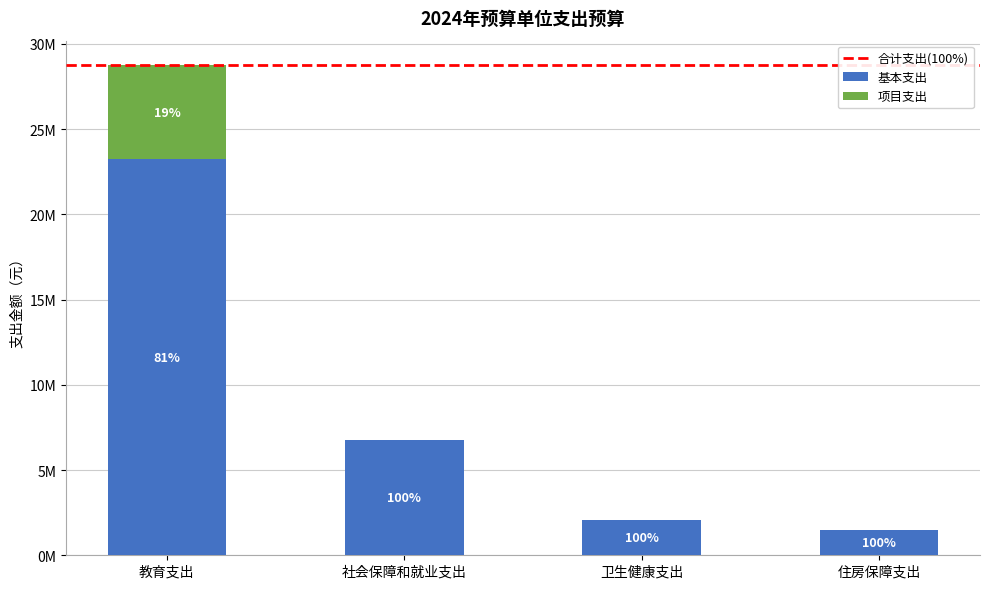

Are the bars grouped side by side (vs. stacked)?

No